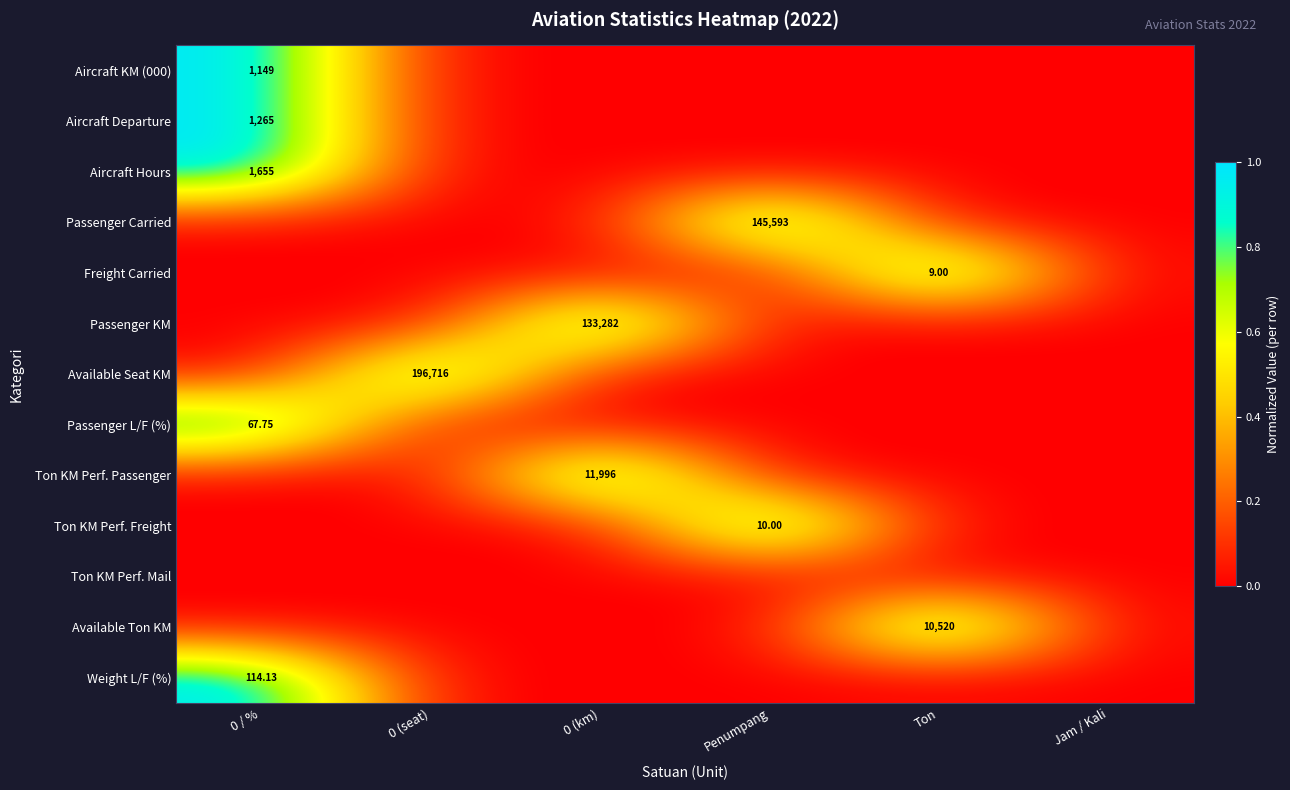

At how many categories does at least one series exceed 0?

5